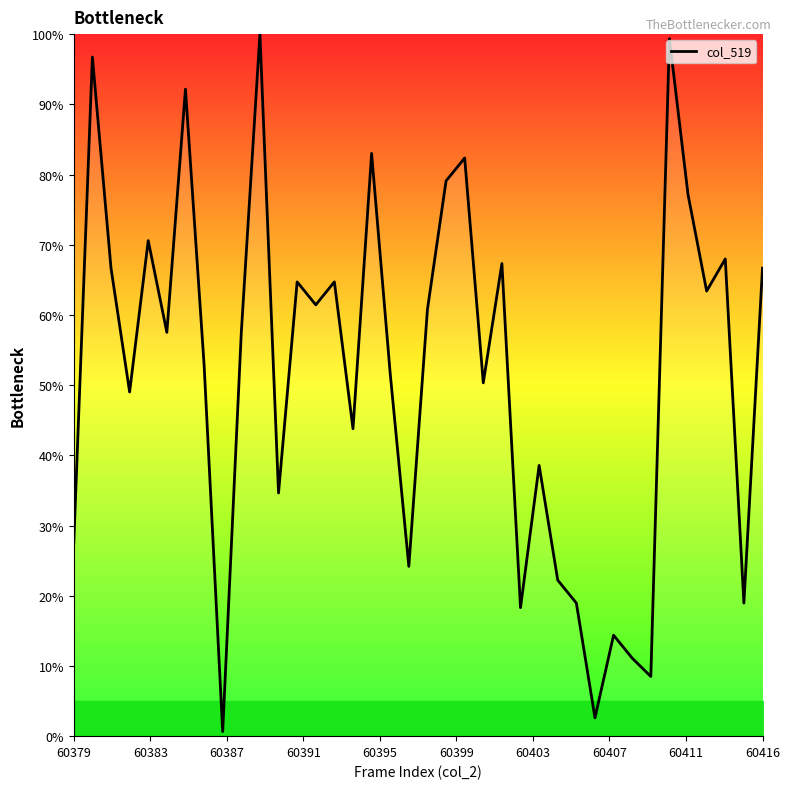

What is the difference between the maximum and minimum values?

99.3